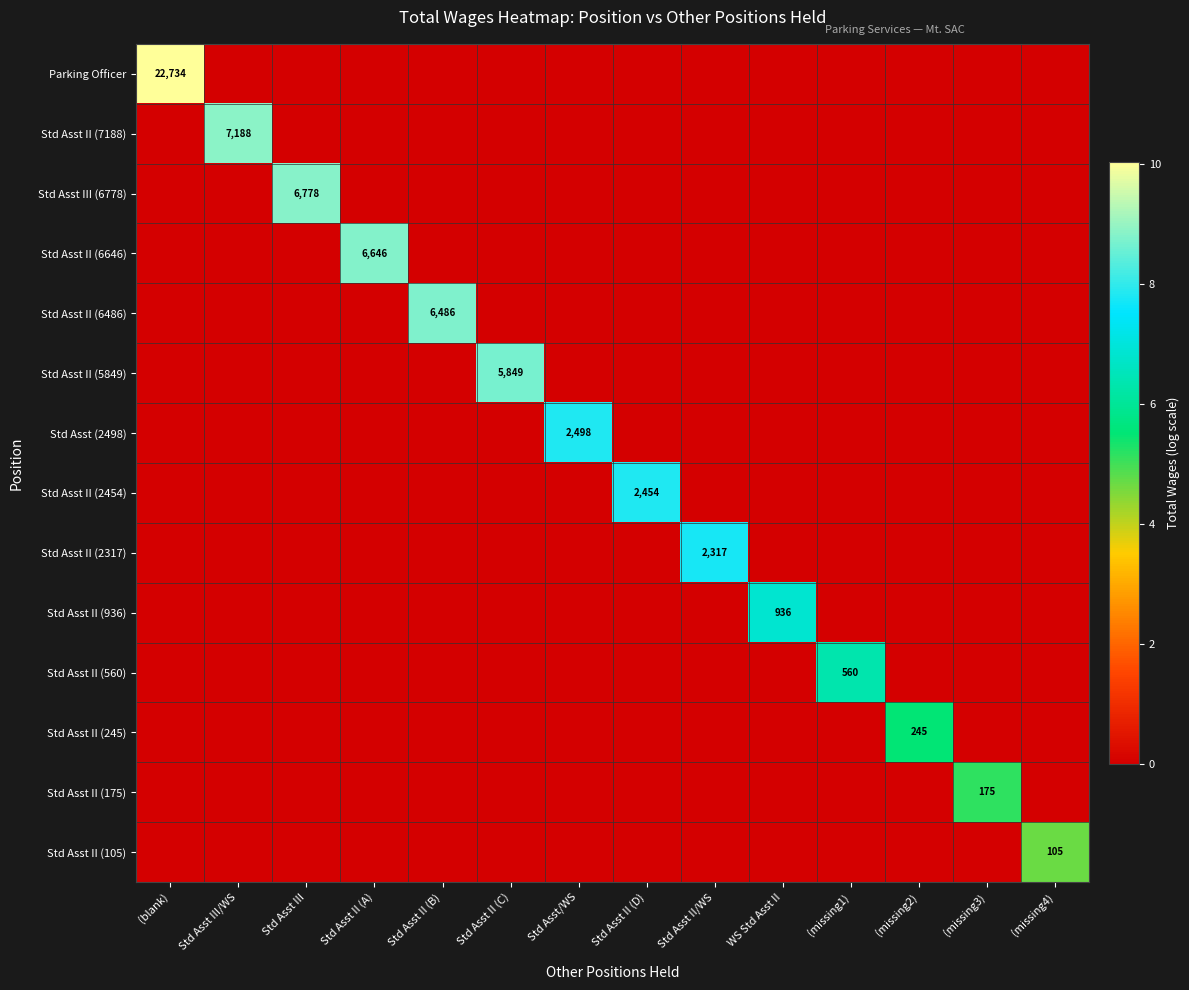

At which label is Std Asst (2498) closest to 3?

(blank)